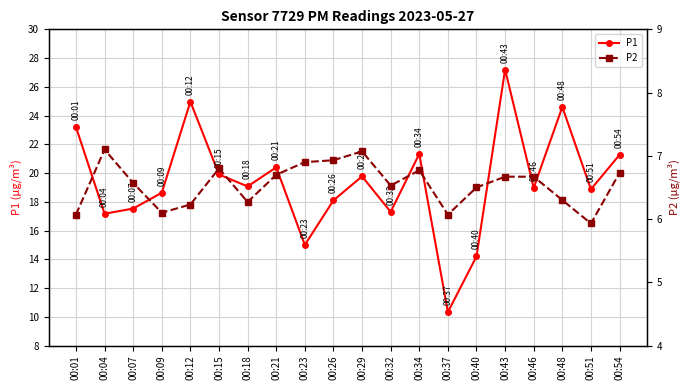

Which series has the widest spread of values?

P1